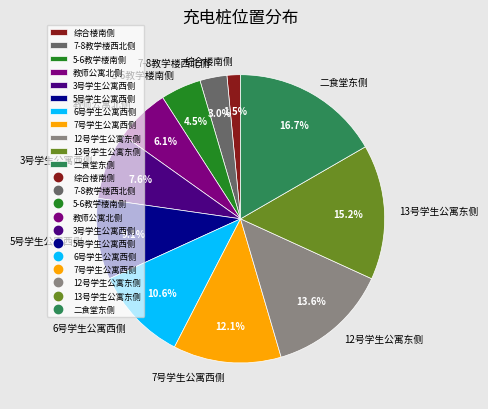

Is 教师公寓北侧 the majority of the pie?

No